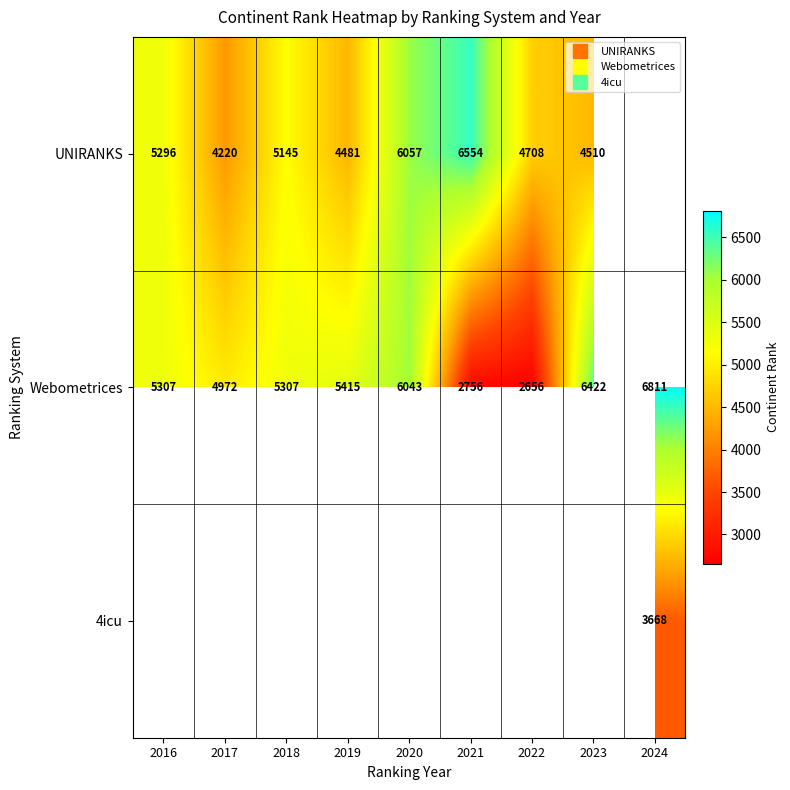

How many data points in UNIRANKS are less than 5145?

4